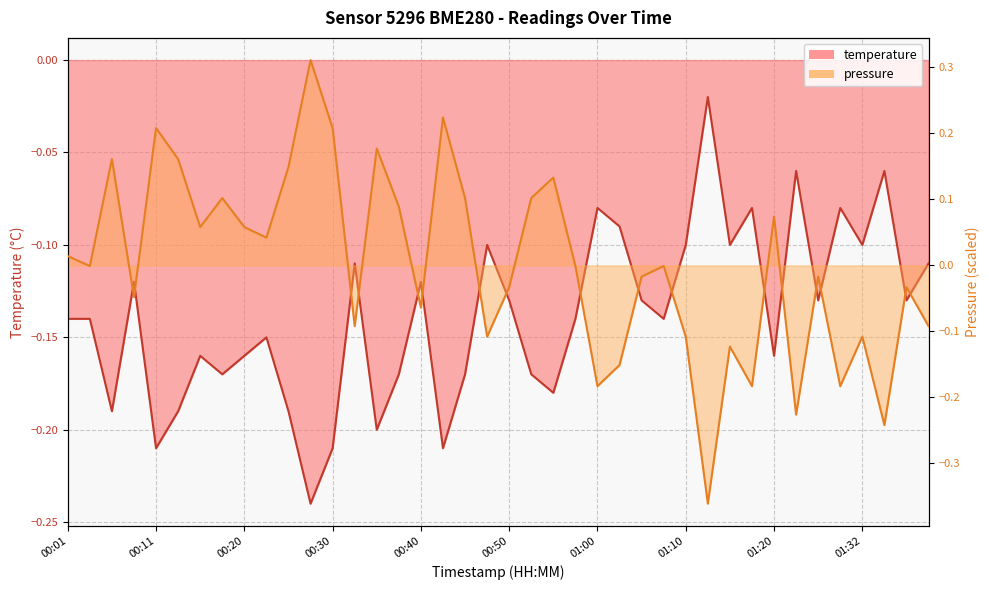

At which category does pressure reach its first local valley?

00:03